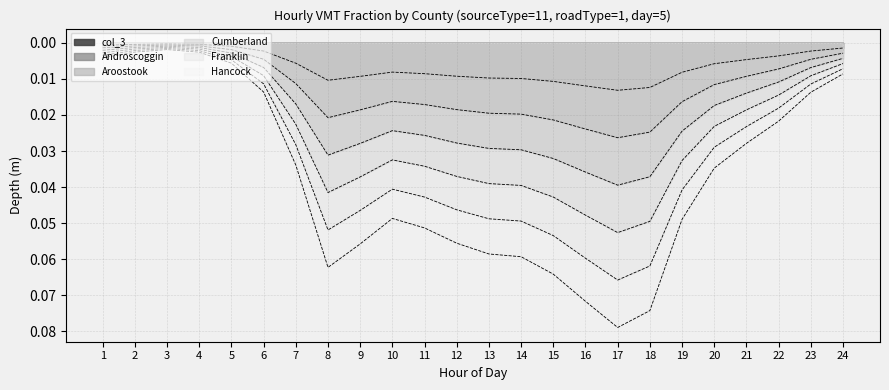

The value of Cumberland at 8 is 0.0. True or false?

False